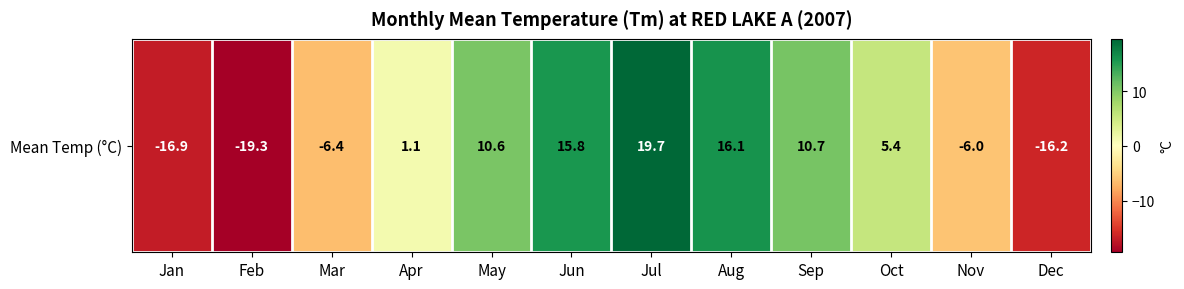

The value at Jul is 19.7. True or false?

True